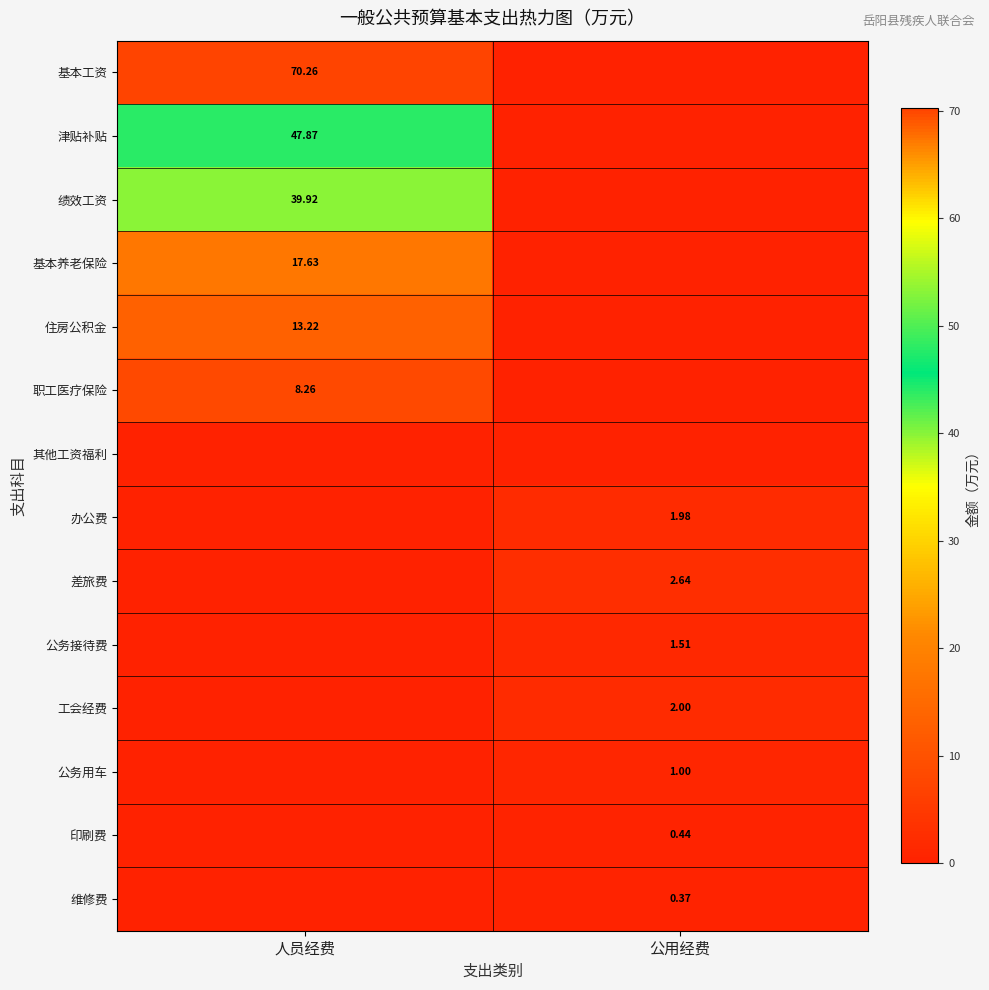

The 公务接待费 series shows 1.5 at 公用经费. True or false?

True